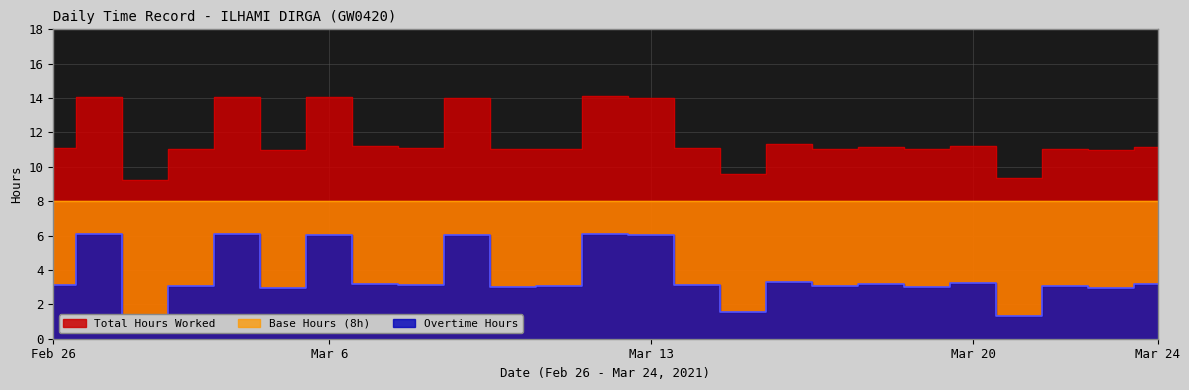

At which category does Overtime Hours reach its first local peak?

27-Sat